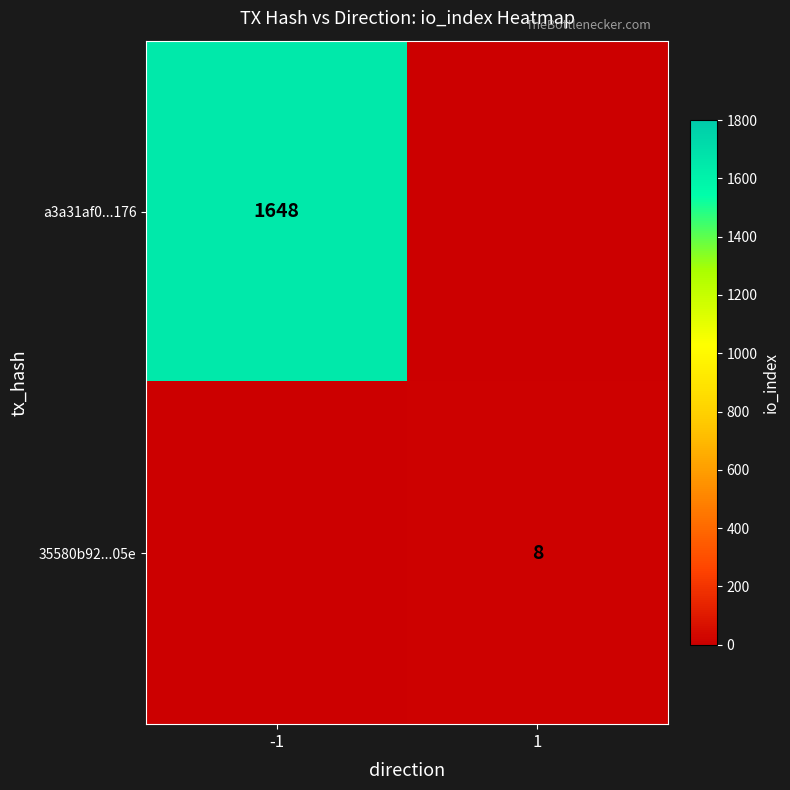

True or false: a3a31af0...176 has a value of 2668.2 at -1.

False